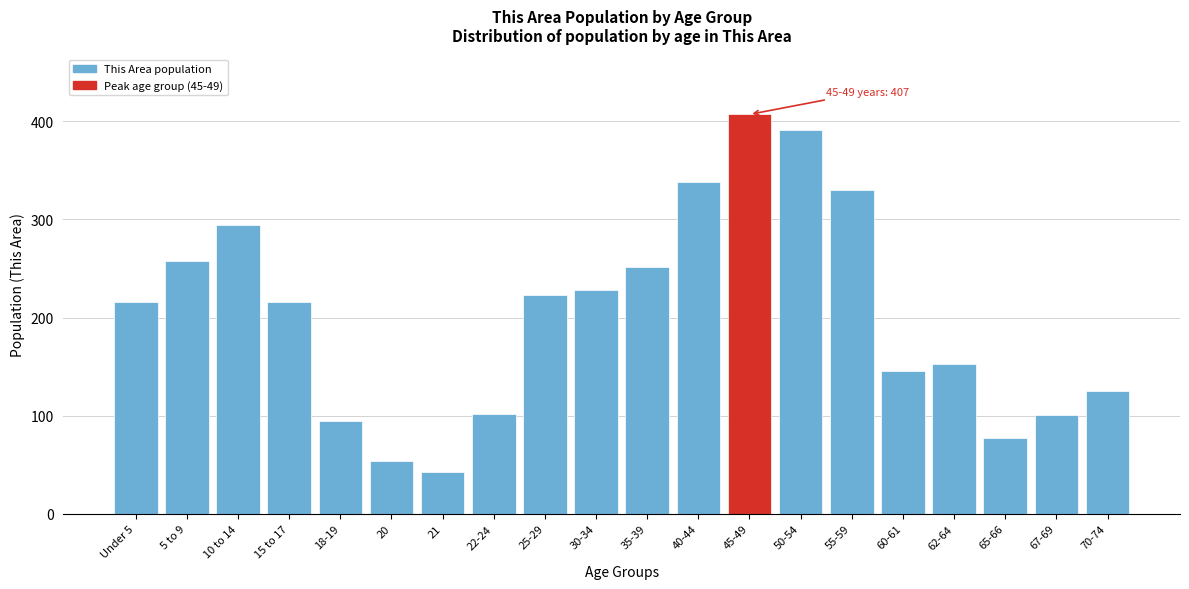

Between 50-54 and 22-24, which is larger?

50-54